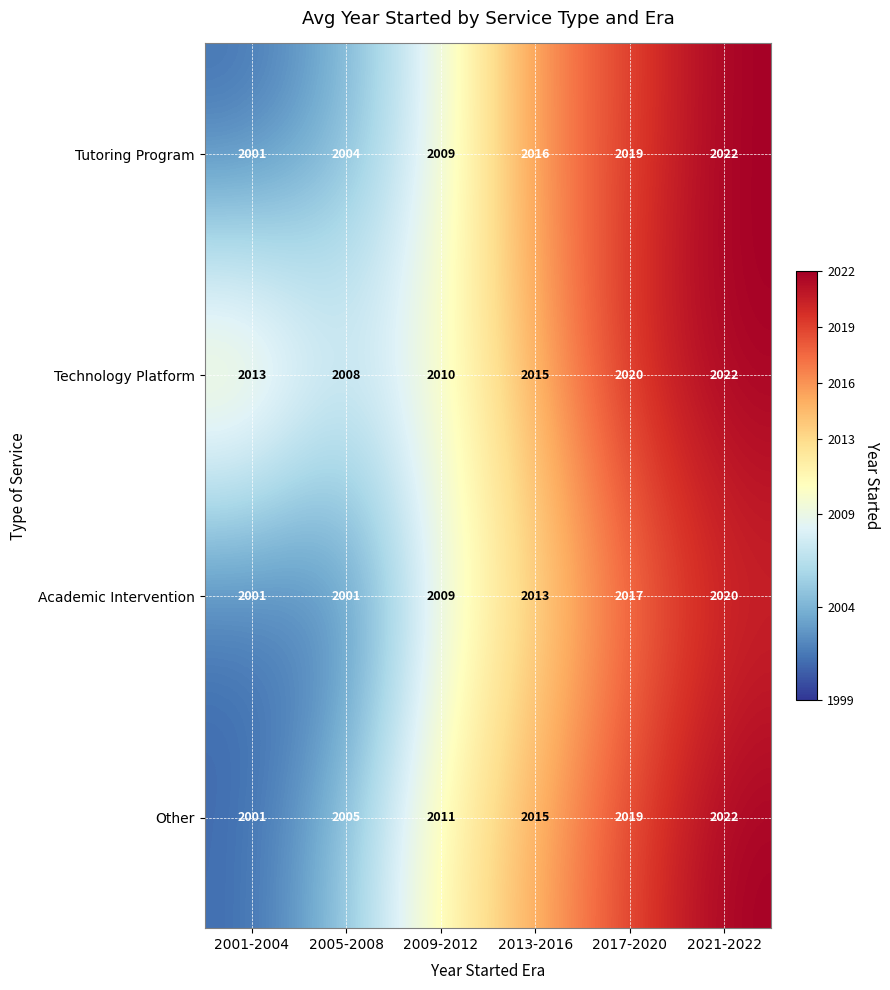

Rank the categories by Other value from lowest to highest.

2001-2004, 2005-2008, 2009-2012, 2013-2016, 2017-2020, 2021-2022